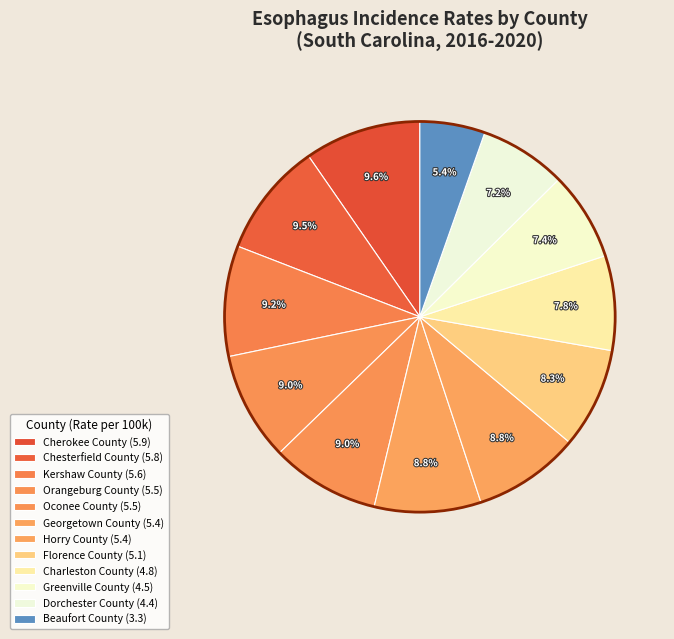

How many slices are in this pie chart?

12